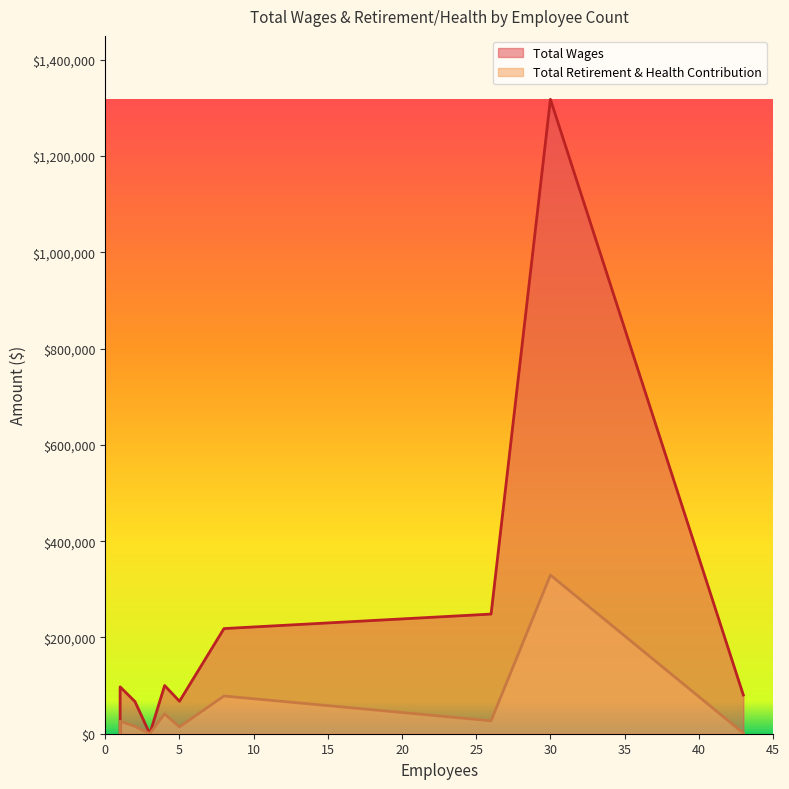

True or false: Total Wages and Total Retirement & Health Contribution intersect in this chart.

False